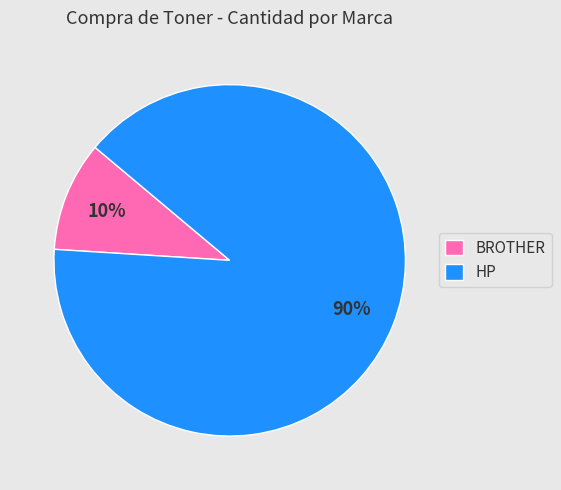

How many slices are in this pie chart?

2